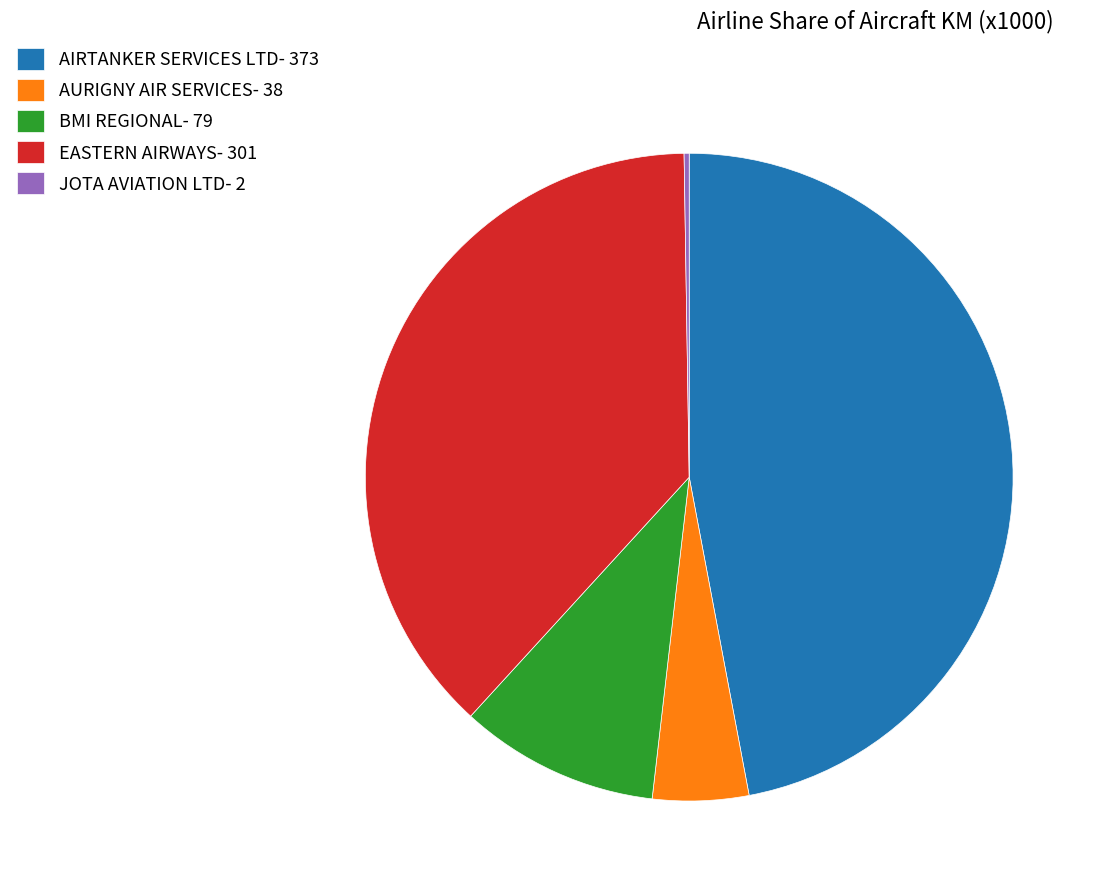

What is the largest slice in the pie chart?

AIRTANKER SERVICES LTD